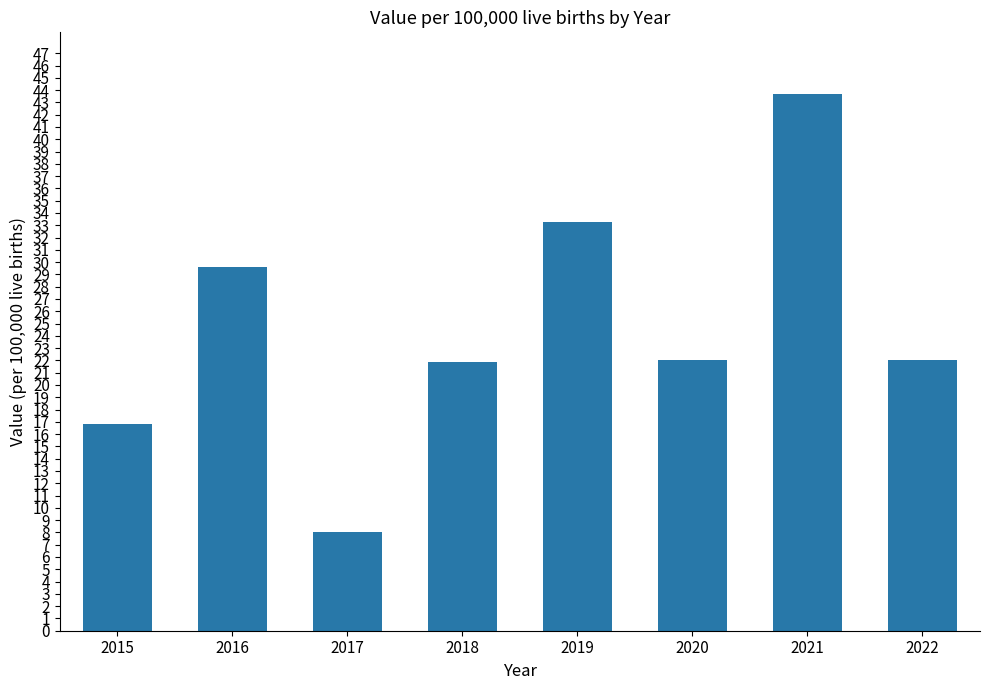

Which label corresponds to the smallest value in the chart?

2017